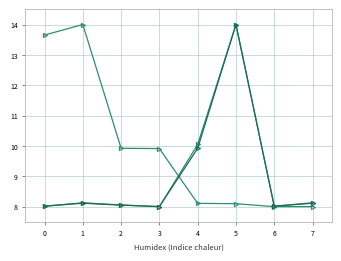

How many series are shown in this chart?

3